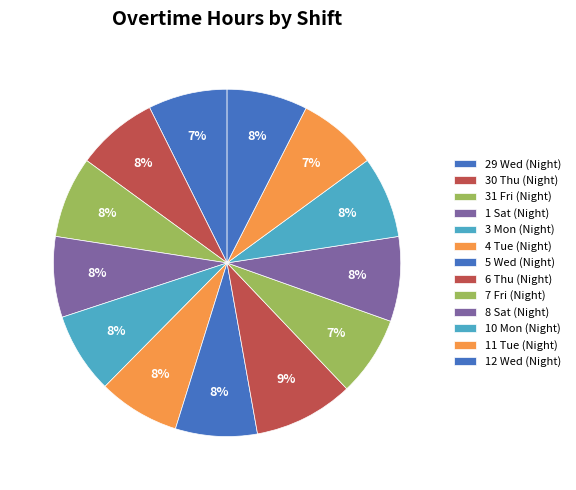

To the nearest percent, what is the difference between the largest and smallest slice percentages?

2%